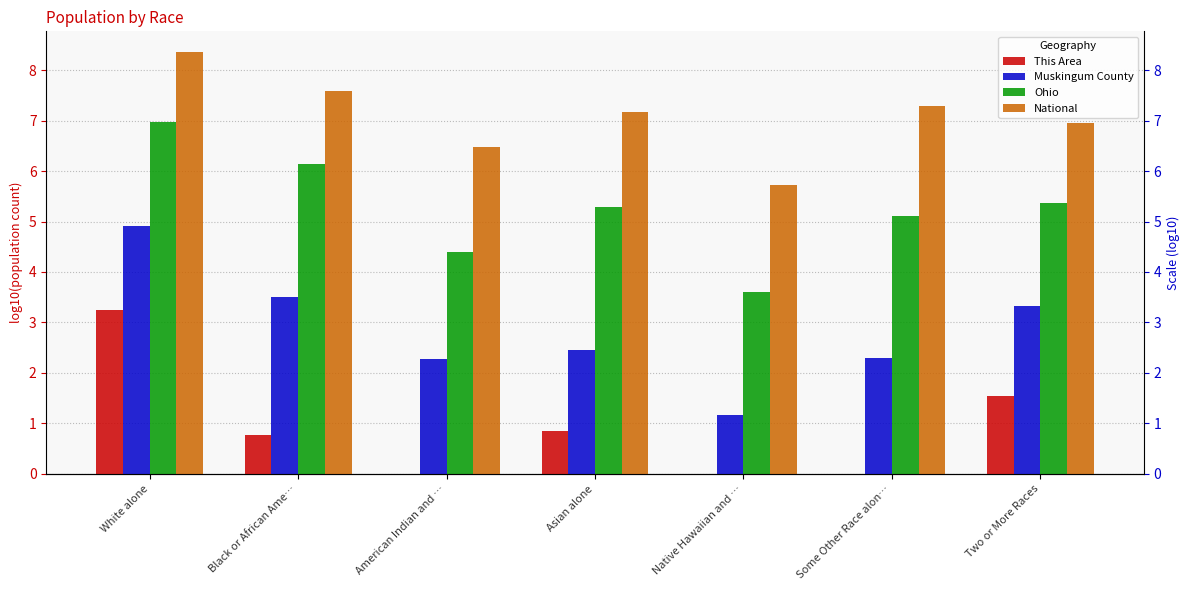

What is the maximum value for Ohio?

7.0